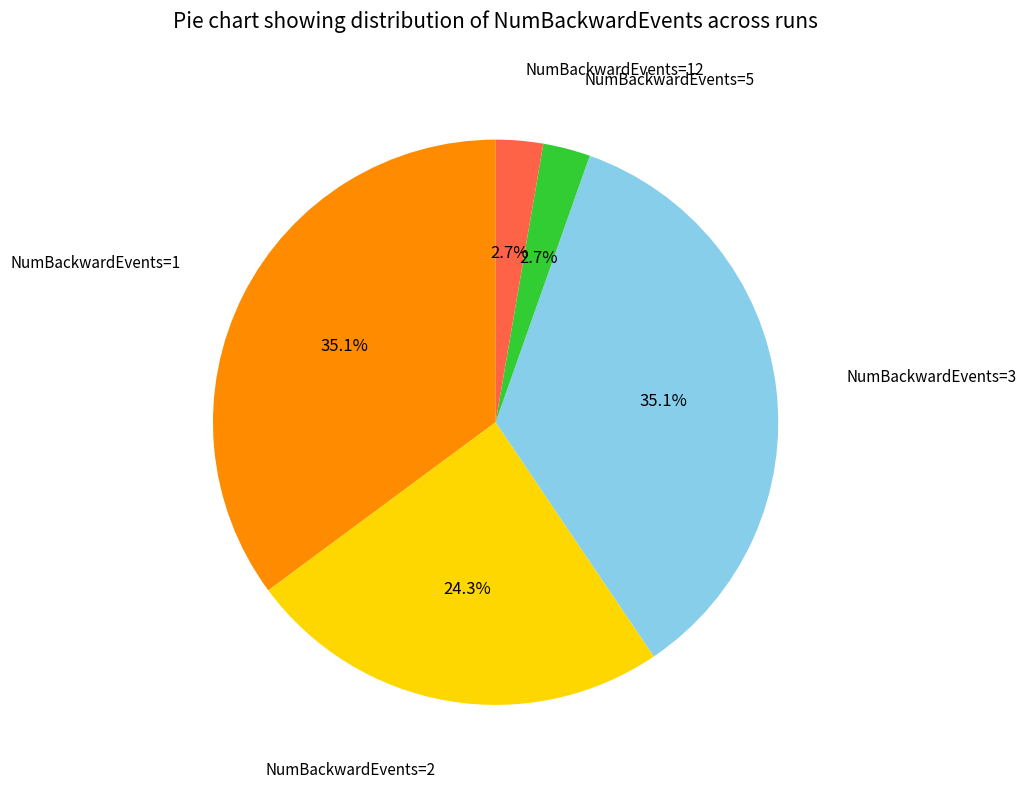

Do NumBackwardEvents=2 and NumBackwardEvents=12 together represent more than half of the pie?

No